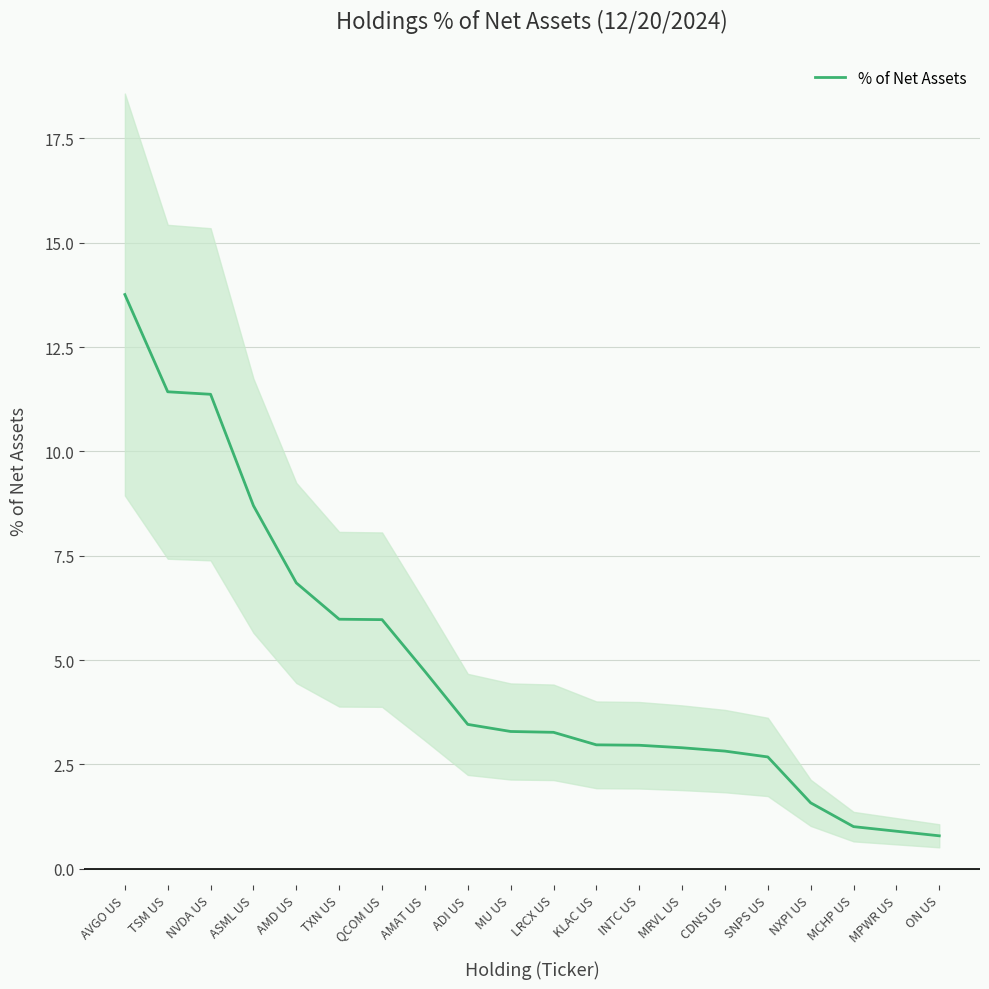

Where is the data nearest to the value 7?

AMD US